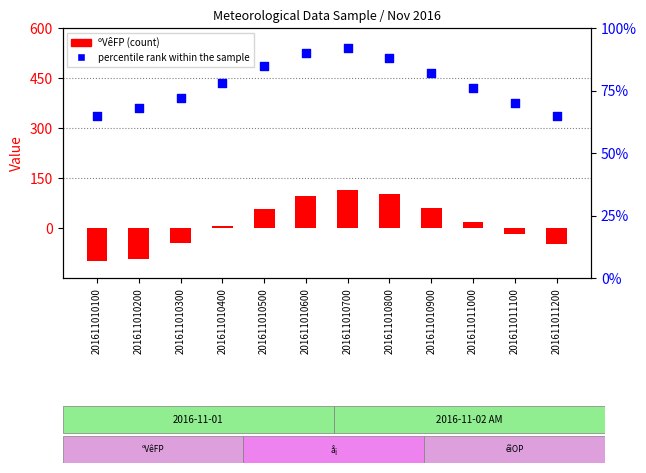

At how many categories does at least one series exceed 22?

12